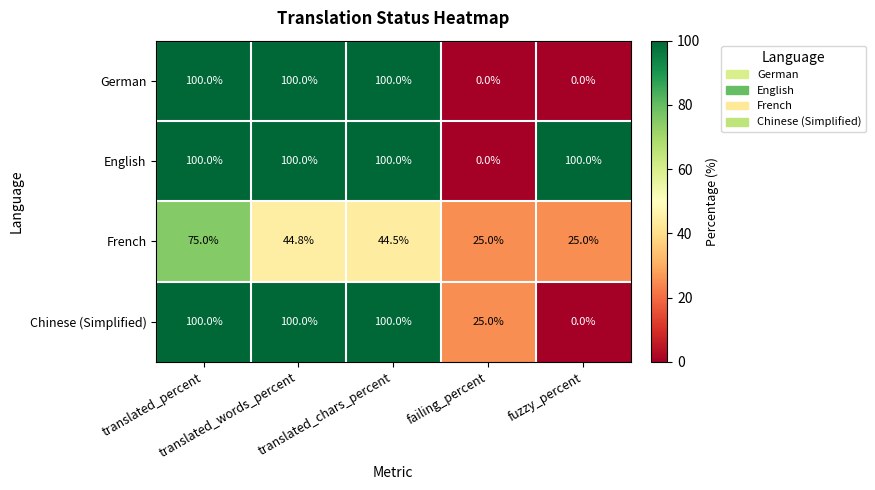

What is the highest value of the English series?

100.0